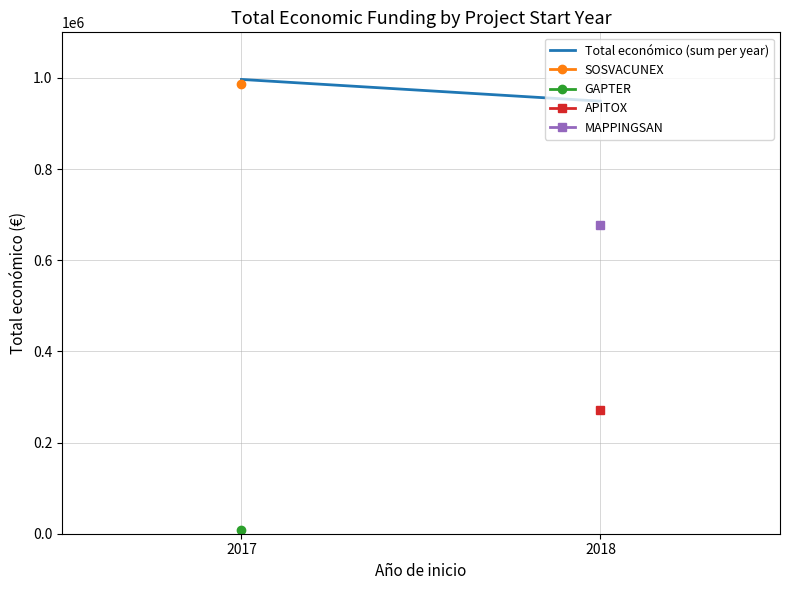

Is this an area chart (filled region under the line)?

No